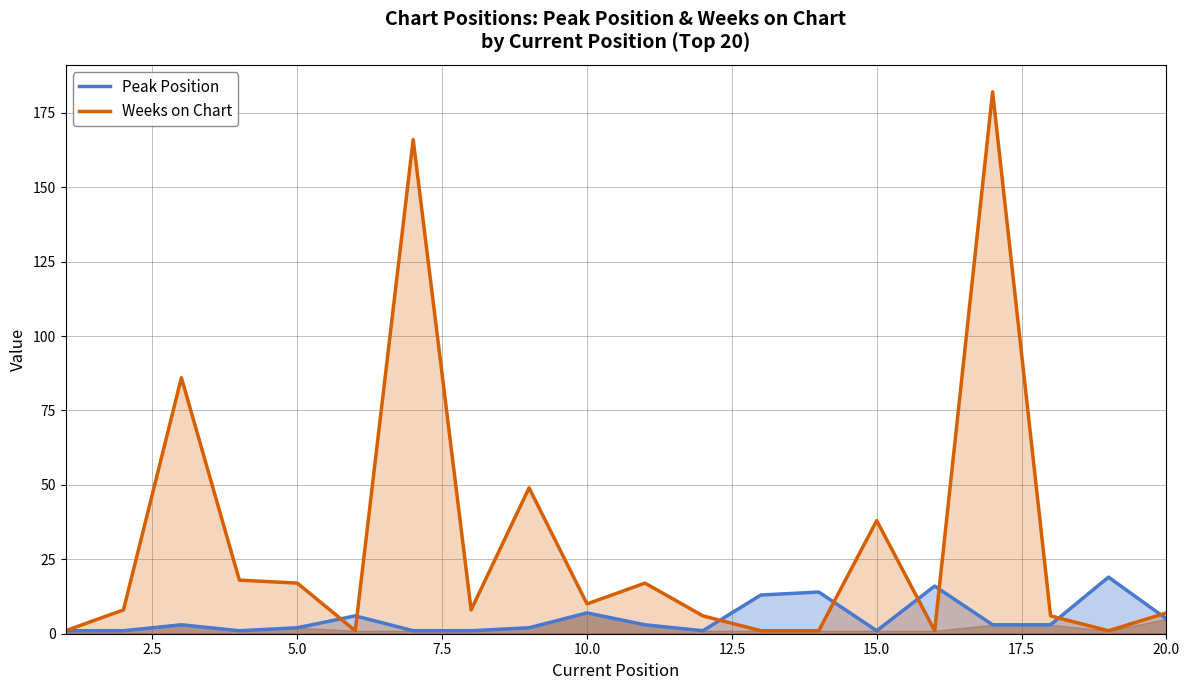

Which series has the largest total across all categories?

Weeks on Chart